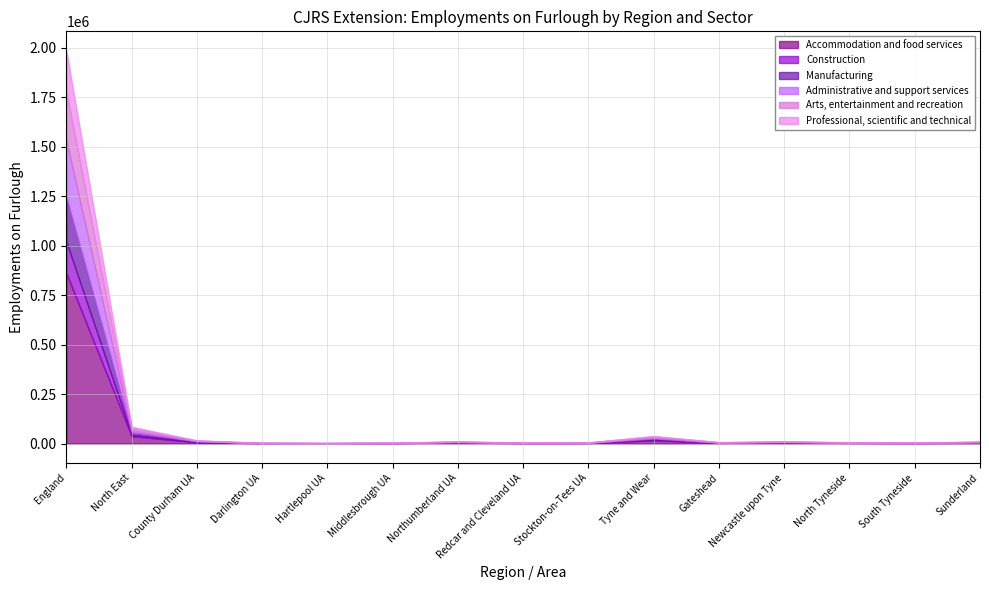

Reading left to right, extract all data points from this chart.

Accommodation and food services: 860080	37020	6500	1600	1120	1770	5220	1860	2340	16610	2940	5560	2830	1900	3380
Construction: 159470	6840	1360	240	270	420	810	420	530	2790	550	610	510	430	680
Manufacturing: 223320	12980	3180	470	420	500	1300	430	710	5980	1030	860	790	1080	2230
Administrative and support services: 286030	9520	1770	340	240	480	950	370	590	4790	860	1360	740	600	1230
Arts, entertainment and recreation: 245290	11240	1840	330	360	500	1730	620	900	4970	890	1530	820	560	1170
Professional, scientific and technical: 208640	7390	1340	270	230	320	960	350	560	3360	680	920	650	460	650